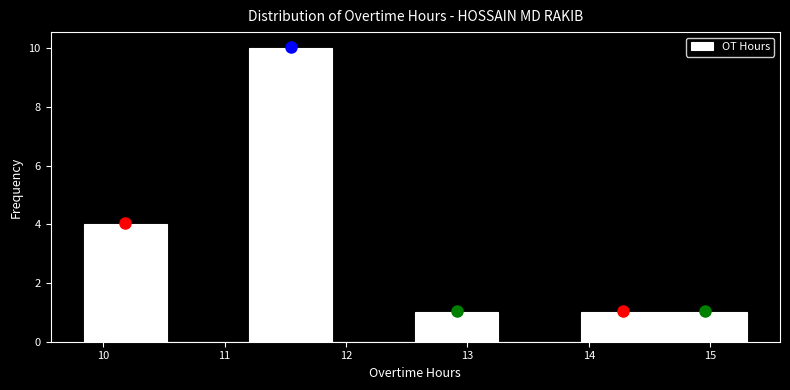

Reading left to right, transcribe this chart: for each bar, give the range it covers on the x-axis and its height. Neither the bar edges nor the heights are printed on the chart, so give them approximately, as read against the axes.

9.8 to 10.5: 4
10.5 to 11.2: 0
11.2 to 11.9: 10
11.9 to 12.6: 0
12.6 to 13.3: 1
13.3 to 13.9: 0
13.9 to 14.6: 1
14.6 to 15.3: 1